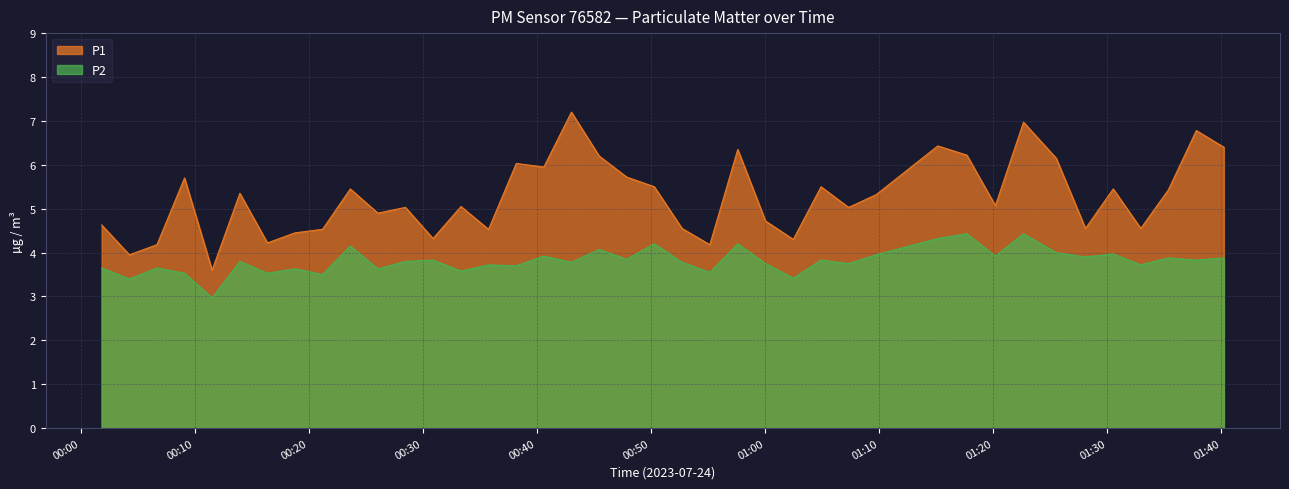

True or false: P2 and P1 cross at least once.

False